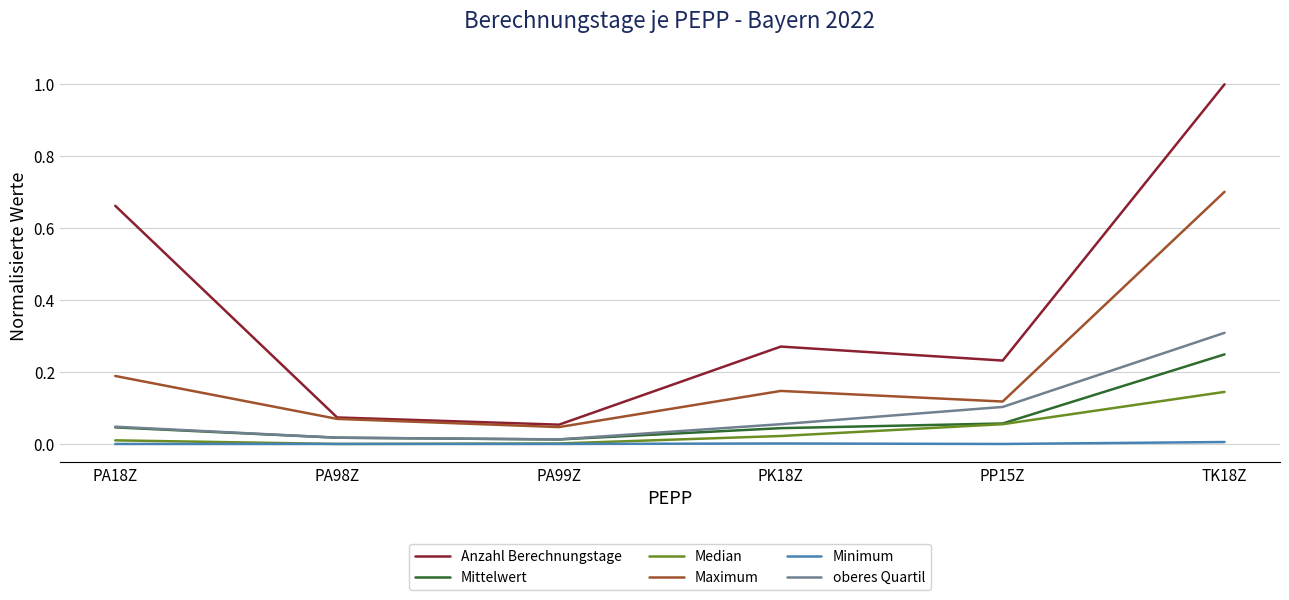

Is the value of Anzahl Berechnungstage at PP15Z greater than the value of Median at PA99Z?

Yes